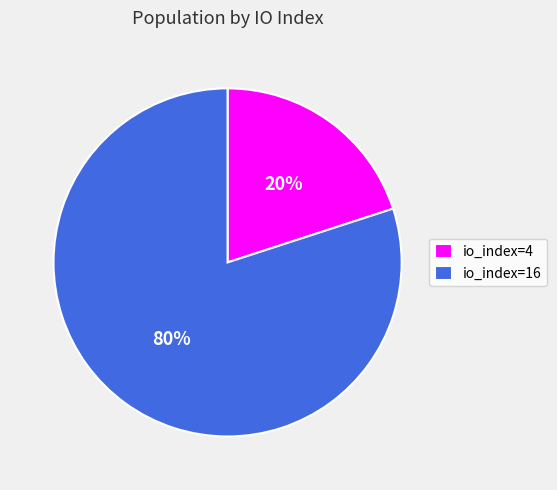

True or false: io_index=16 accounts for 74% of the total.

False